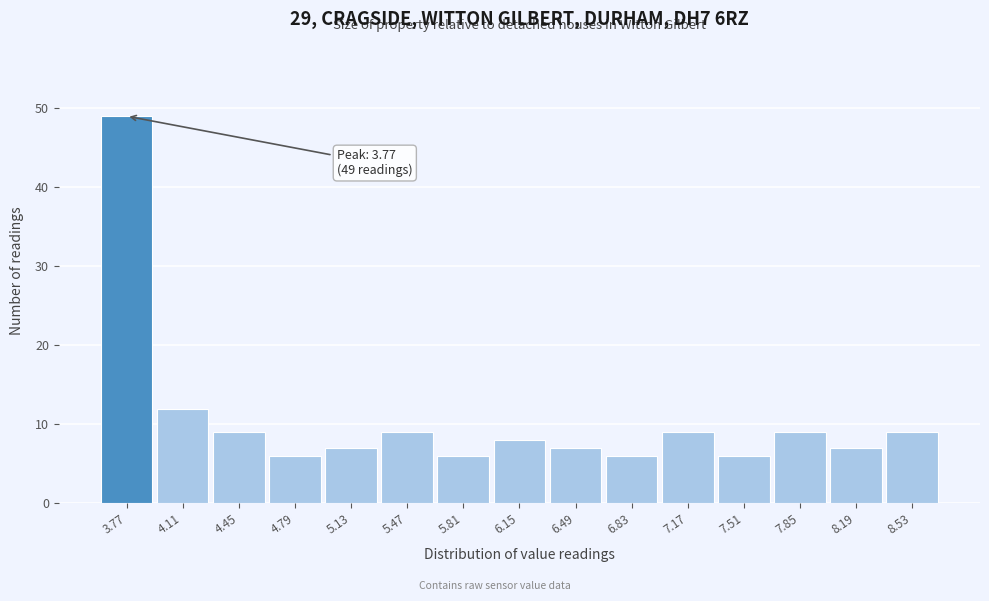

Over which range of the x-axis is the bar tallest?

3.60 to 3.94